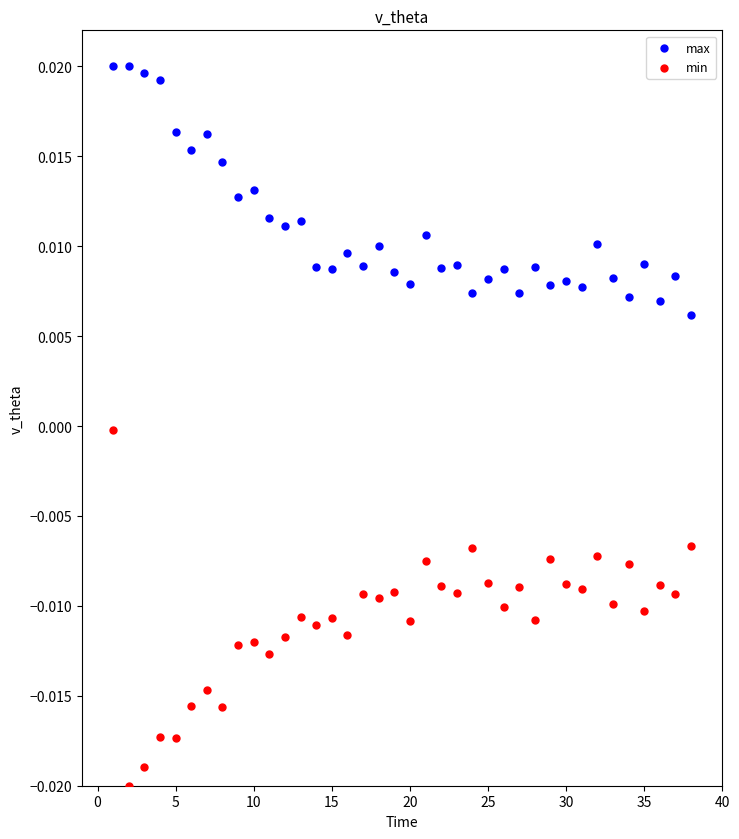

Across all data points, what is the range of X values (max minus min)?

37.0